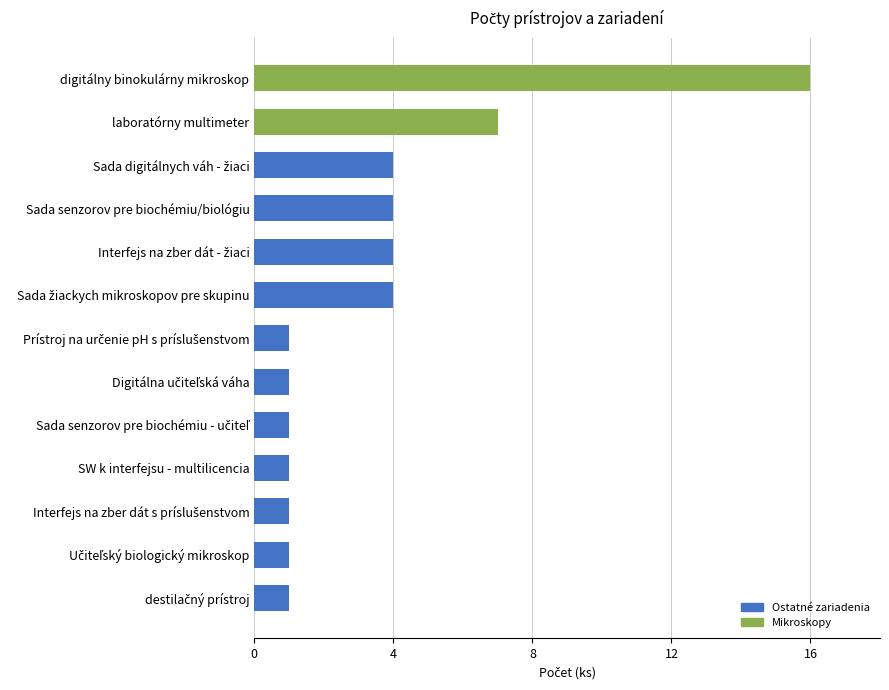

Count the number of data series in this chart.

1